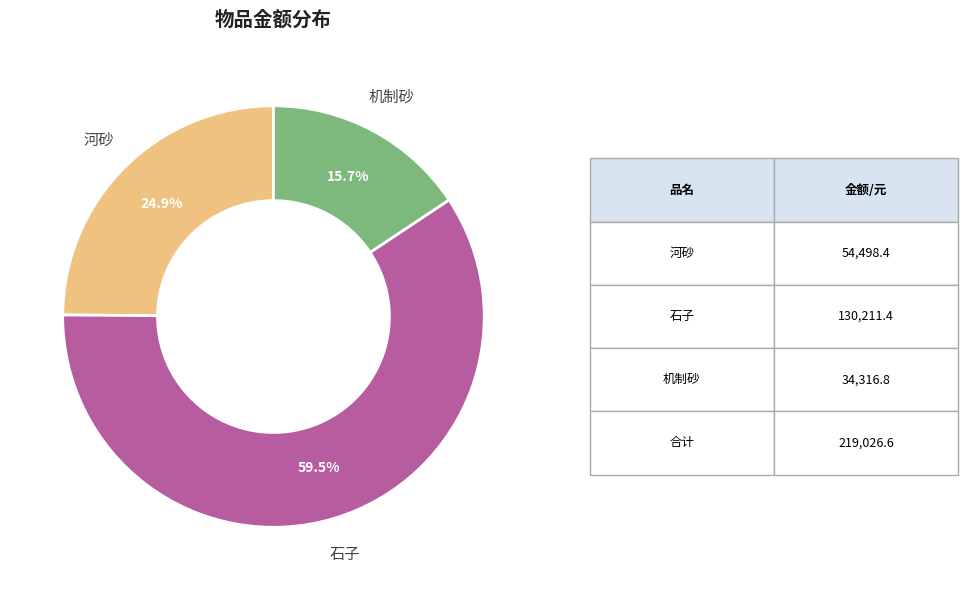

Which has a higher value, 河砂 or 石子?

石子